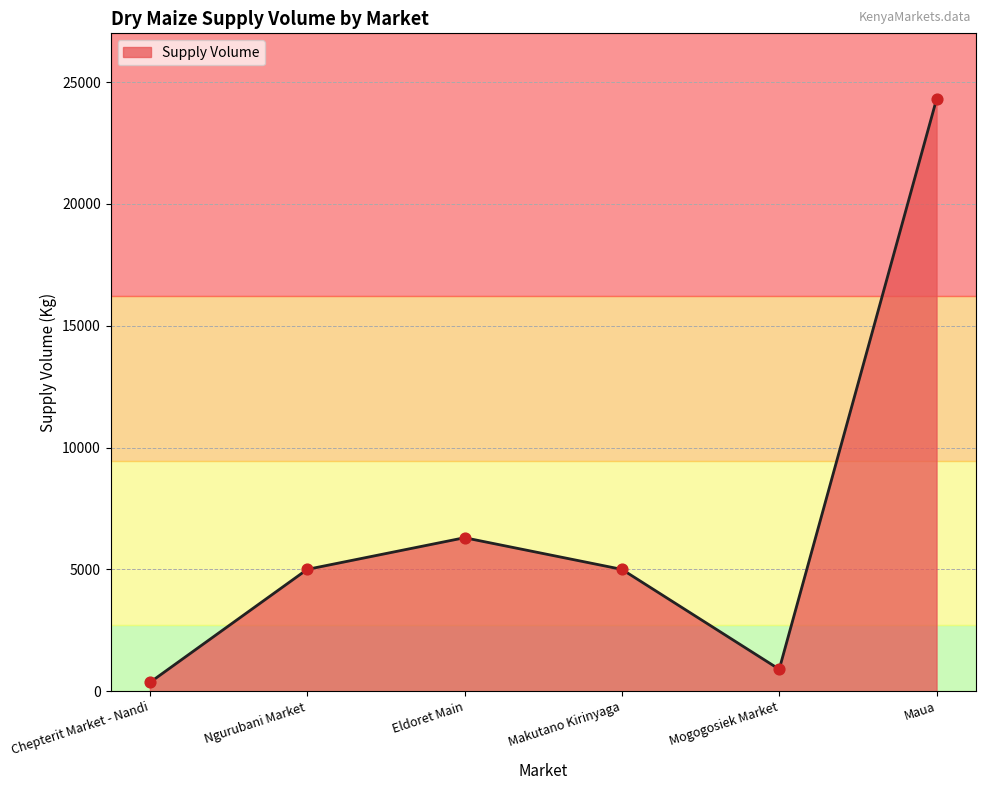

Between Ngurubani Market and Eldoret Main, which is larger?

Eldoret Main